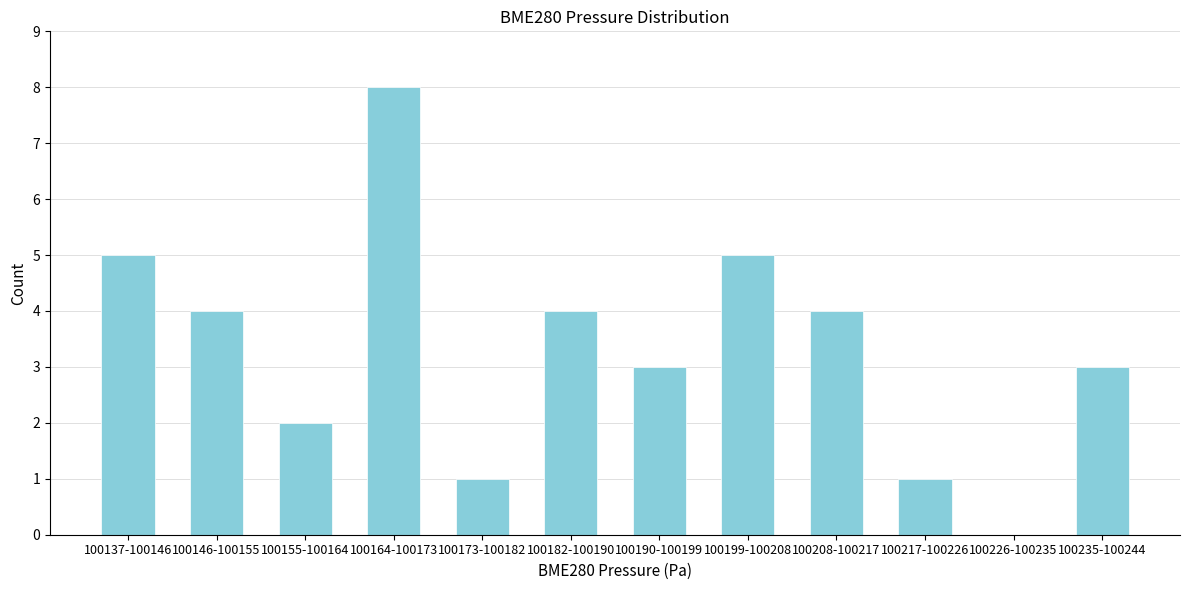

Reading left to right, what are all the values shown in this chart?

100137-100146=5	100146-100155=4	100155-100164=2	100164-100173=8	100173-100182=1	100182-100190=4	100190-100199=3	100199-100208=5	100208-100217=4	100217-100226=1	100226-100235=0	100235-100244=3